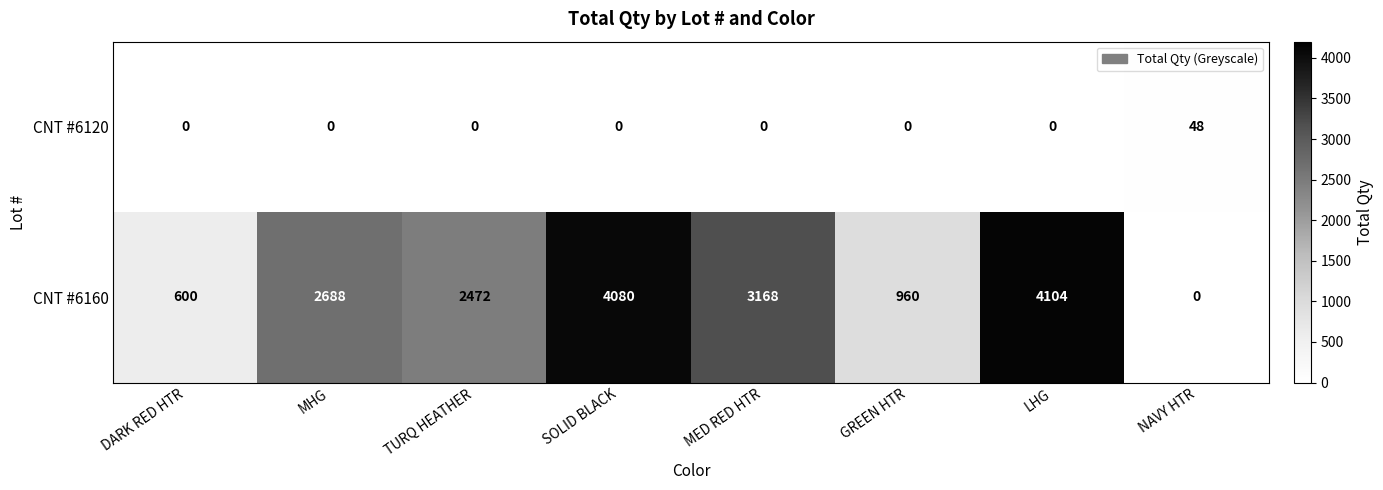

What is the difference between the highest and lowest values at NAVY HTR?

48